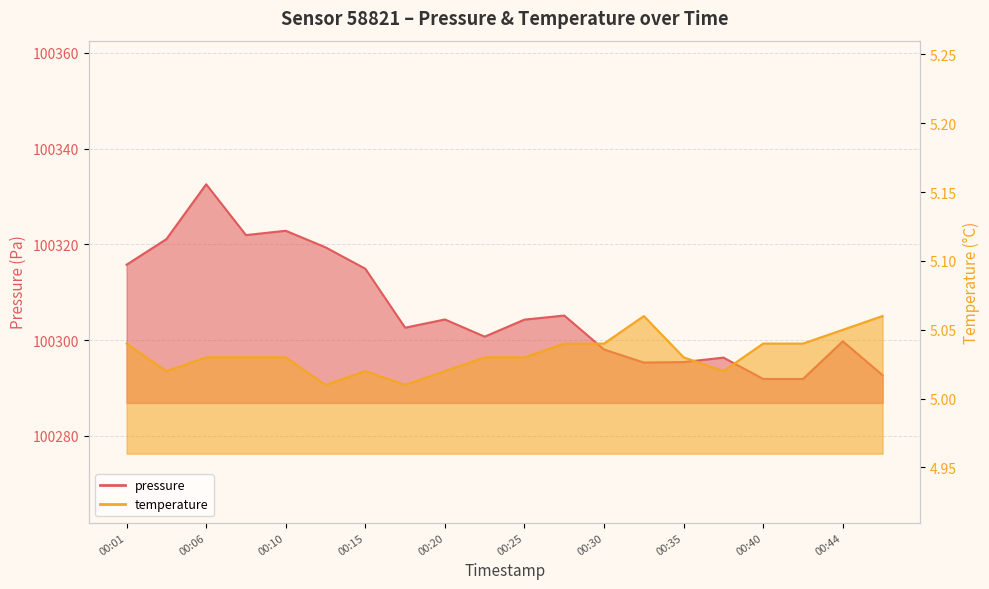

What are all the series names shown in the legend?

pressure, temperature